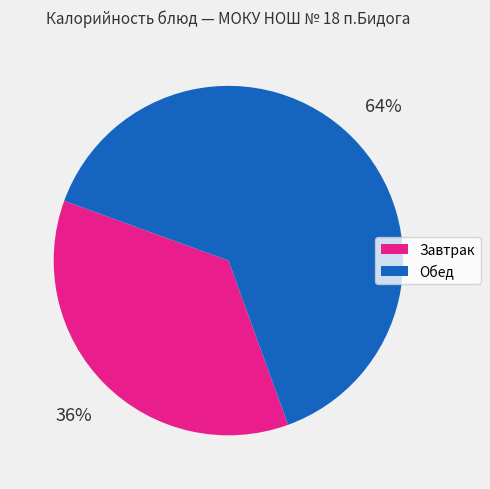

Is there any slice that represents more than half of the pie?

Yes